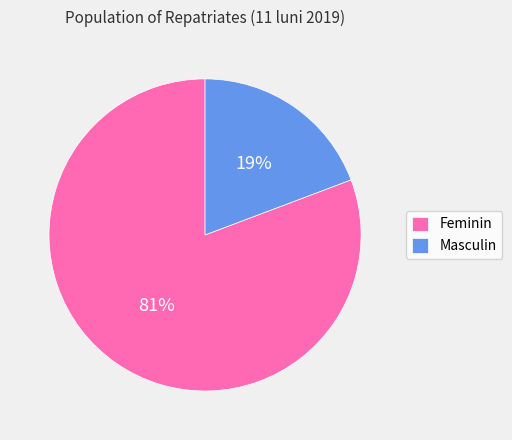

Combined, do Masculin and Feminin account for over 50%?

Yes